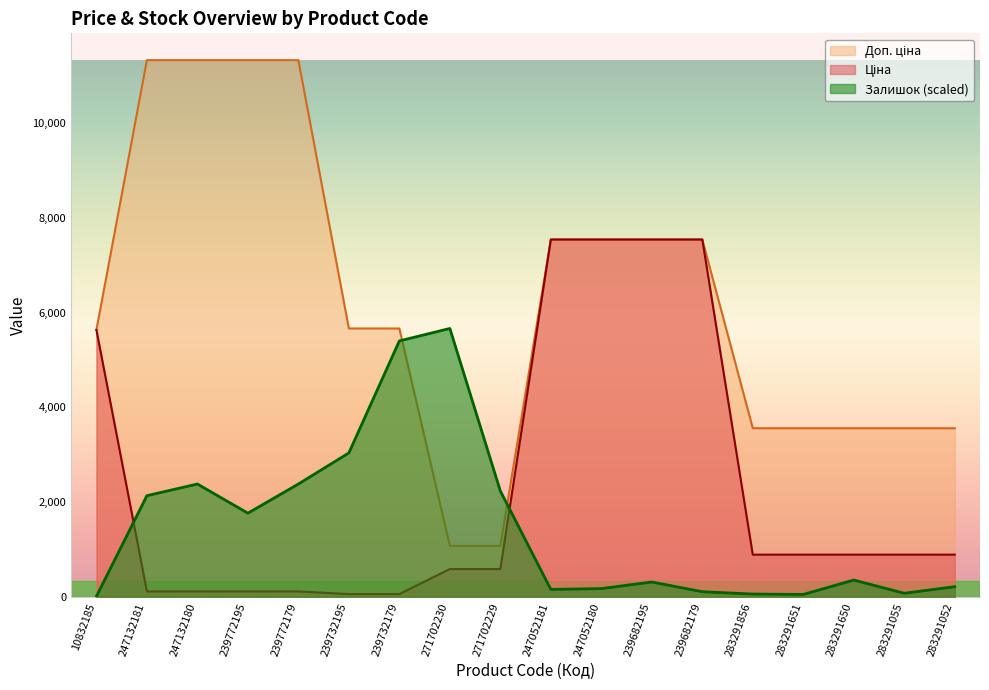

Read the Залишок value at 283291856.

57.5